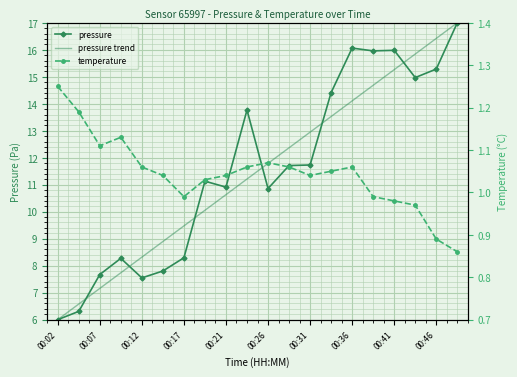

What is the maximum value for pressure trend?

17.0